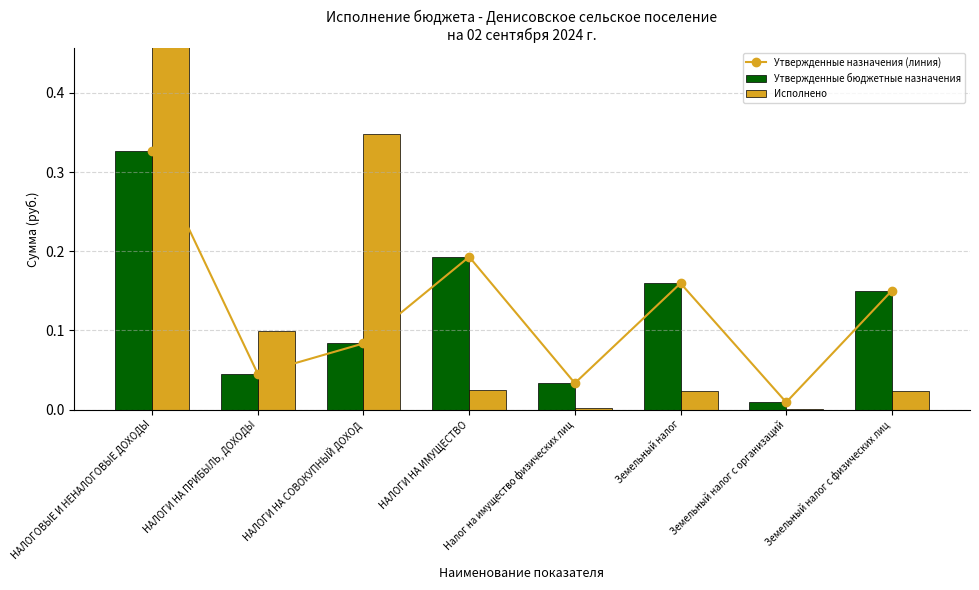

What is the difference between the Утвержденные назначения (линия) values at Земельный налог and НАЛОГИ НА ПРИБЫЛЬ, ДОХОДЫ?

0.1